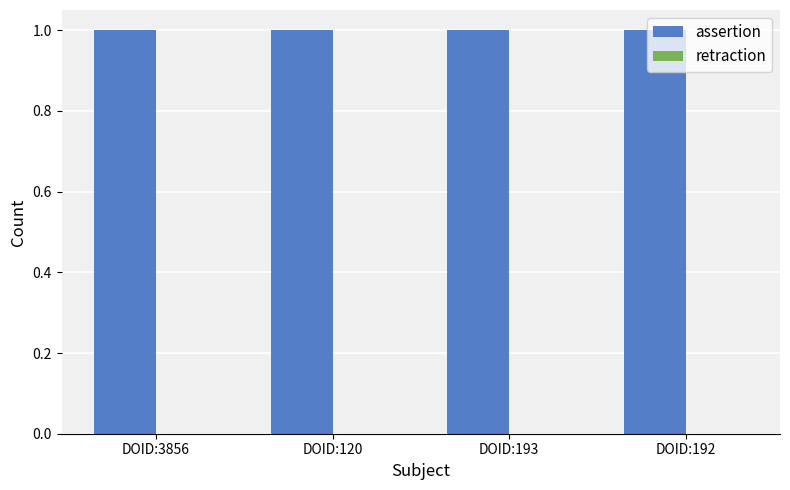

Between DOID:3856 and DOID:120, which series saw the biggest shift?

assertion